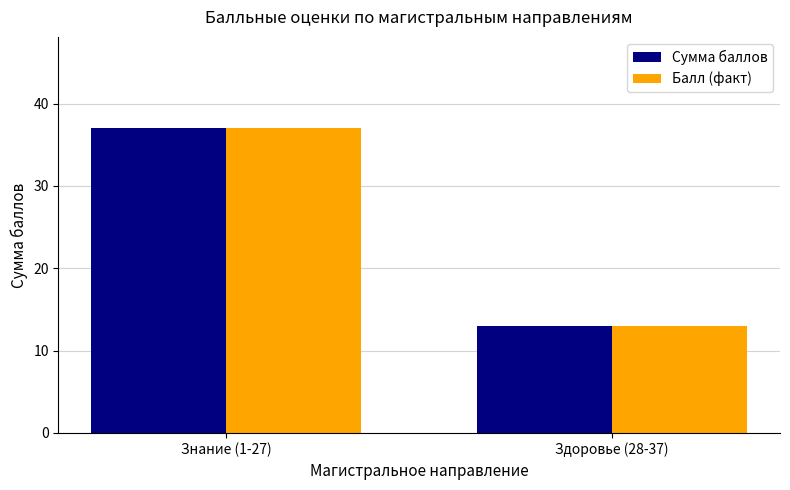

What are all the series names shown in the legend?

Сумма баллов, Балл (факт)